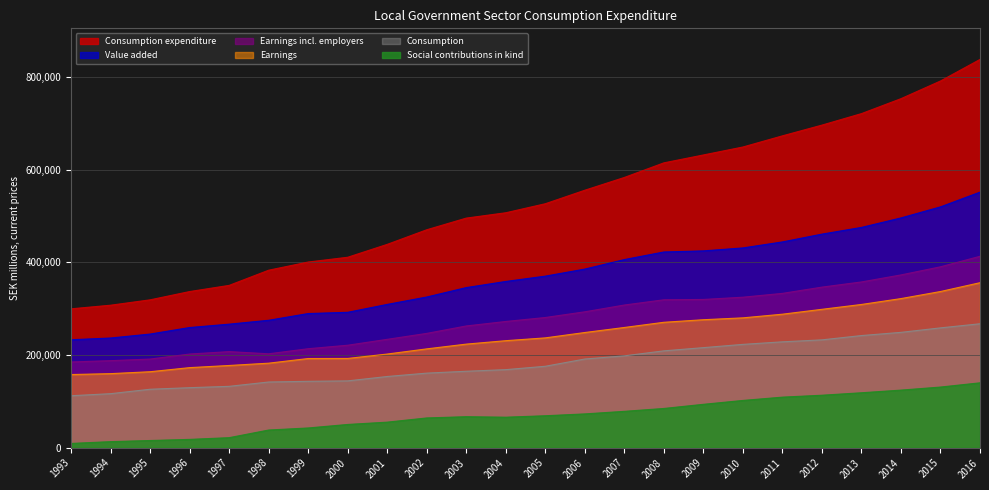

Which category has the highest value across all series?

2016